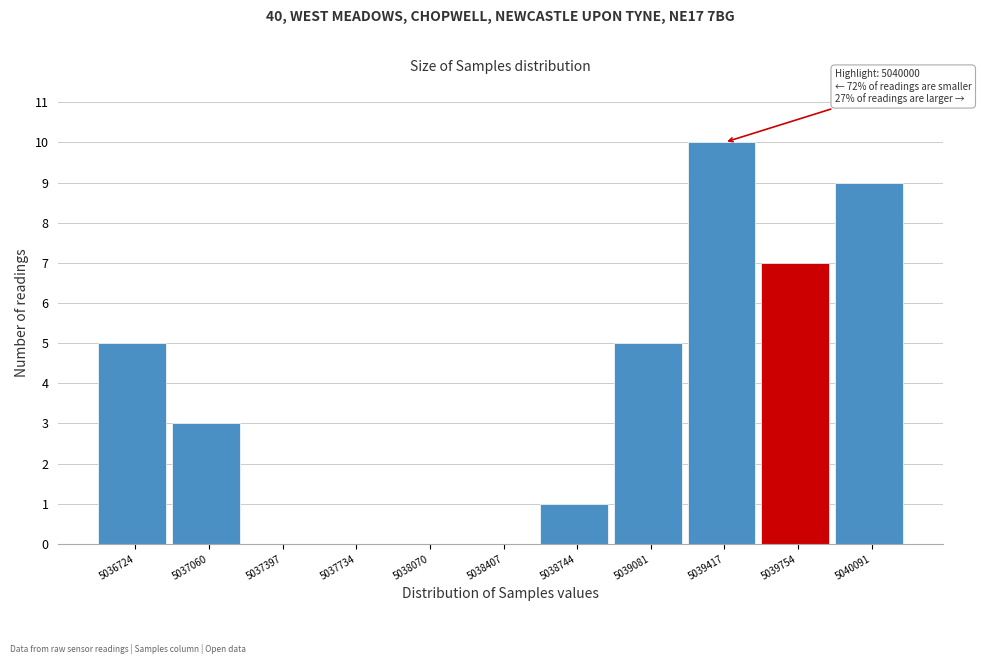

Reading left to right, list all the values displayed in this chart.

5036724=5	5037060=3	5037397=0	5037734=0	5038070=0	5038407=0	5038744=1	5039081=5	5039417=10	5039754=7	5040091=9